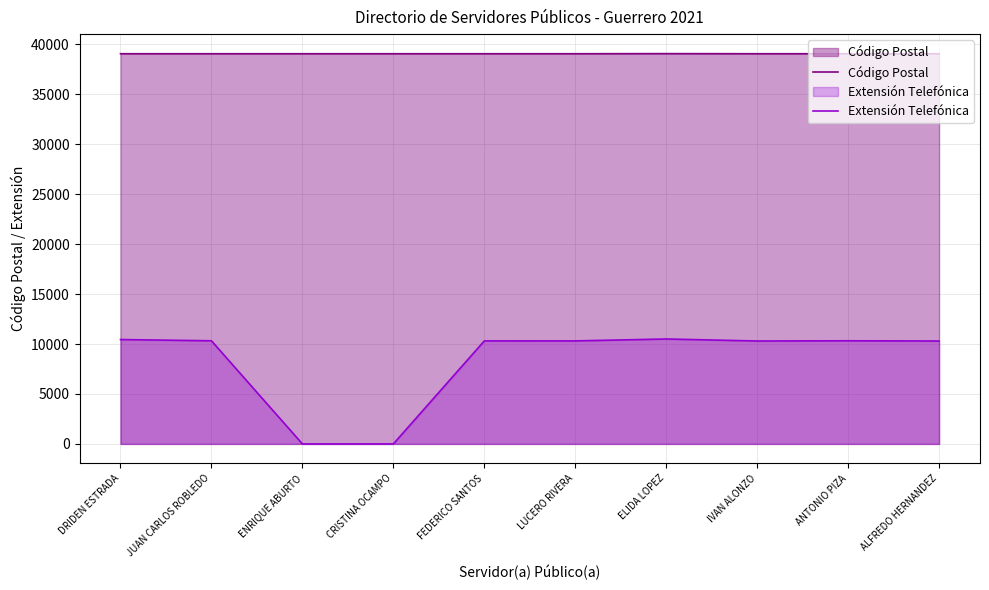

Reading left to right, transcribe all the data shown in this chart.

Código Postal: DRIDEN ESTRADA=39070	JUAN CARLOS ROBLEDO=39070	ENRIQUE ABURTO=39070	CRISTINA OCAMPO=39070	FEDERICO SANTOS=39070	LUCERO RIVERA=39070	ELIDA LOPEZ=39080	IVAN ALONZO=39070	ANTONIO PIZA=39070	ALFREDO HERNANDEZ=39070
Extensión Telefónica: DRIDEN ESTRADA=10452	JUAN CARLOS ROBLEDO=10327	ENRIQUE ABURTO=0	CRISTINA OCAMPO=0	FEDERICO SANTOS=10315	LUCERO RIVERA=10316	ELIDA LOPEZ=10508	IVAN ALONZO=10306	ANTONIO PIZA=10328	ALFREDO HERNANDEZ=10305